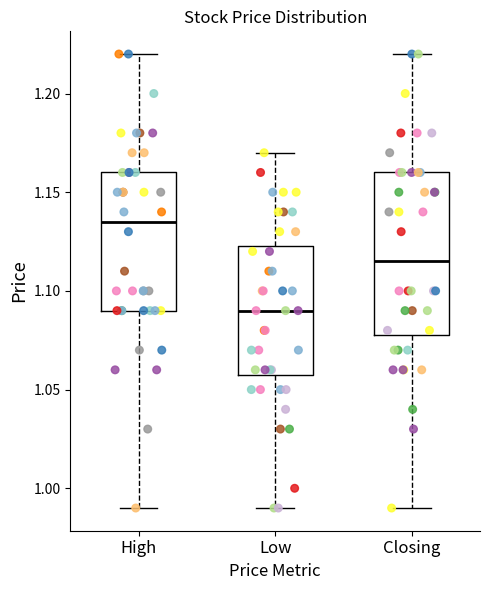

Reading left to right, transcribe this box plot: for each box, give where its median line is, the range the box spans, and where its two whiskers end, as read against the y-axis. The values are not printed on the chart, so give them approximately, as read against the axis.

High: median 1.135, box 1.090 to 1.160, whiskers 0.990 to 1.220
Low: median 1.090, box 1.060 to 1.125, whiskers 0.990 to 1.170
Closing: median 1.115, box 1.080 to 1.160, whiskers 0.990 to 1.220